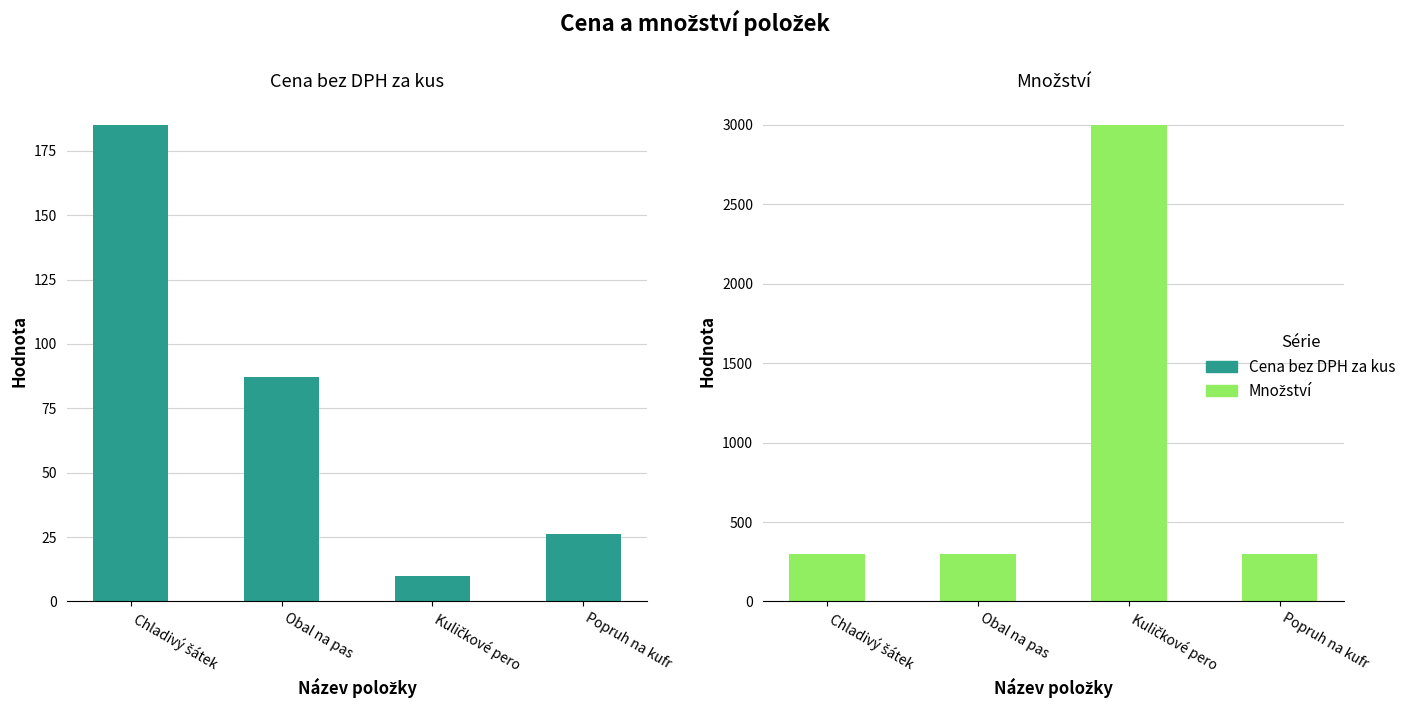

What is the label of the 4th bar from the right?

Chladivý šátek